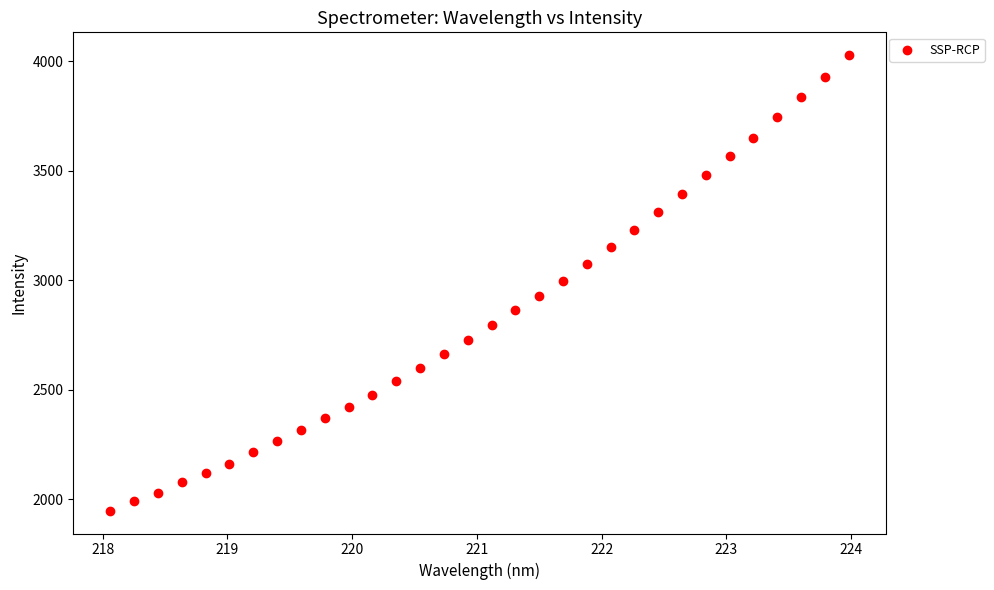

What is the range of Y values (max minus min)?

2080.1